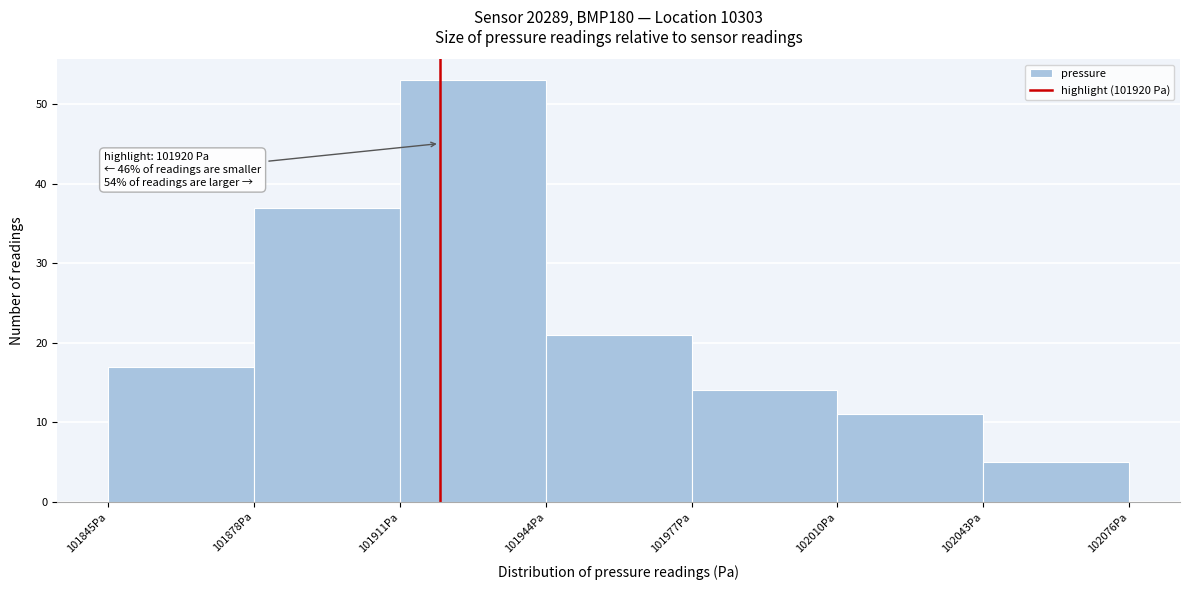

Over which range of the x-axis is the bar tallest?

101911 to 101944